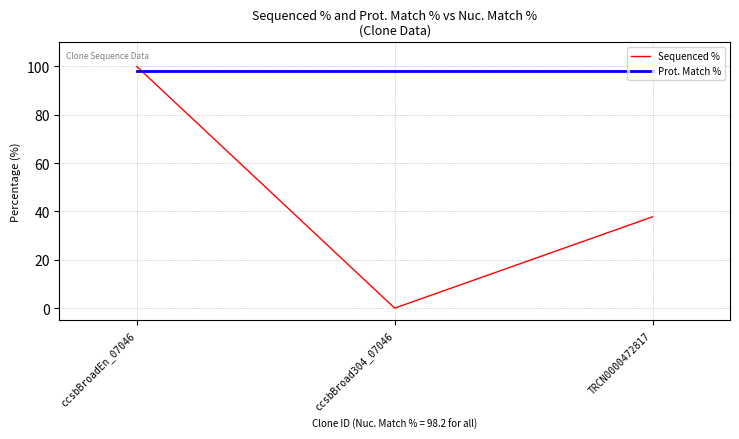

Read the Prot. Match % value at ccsbBroadEn_07046.

98.3